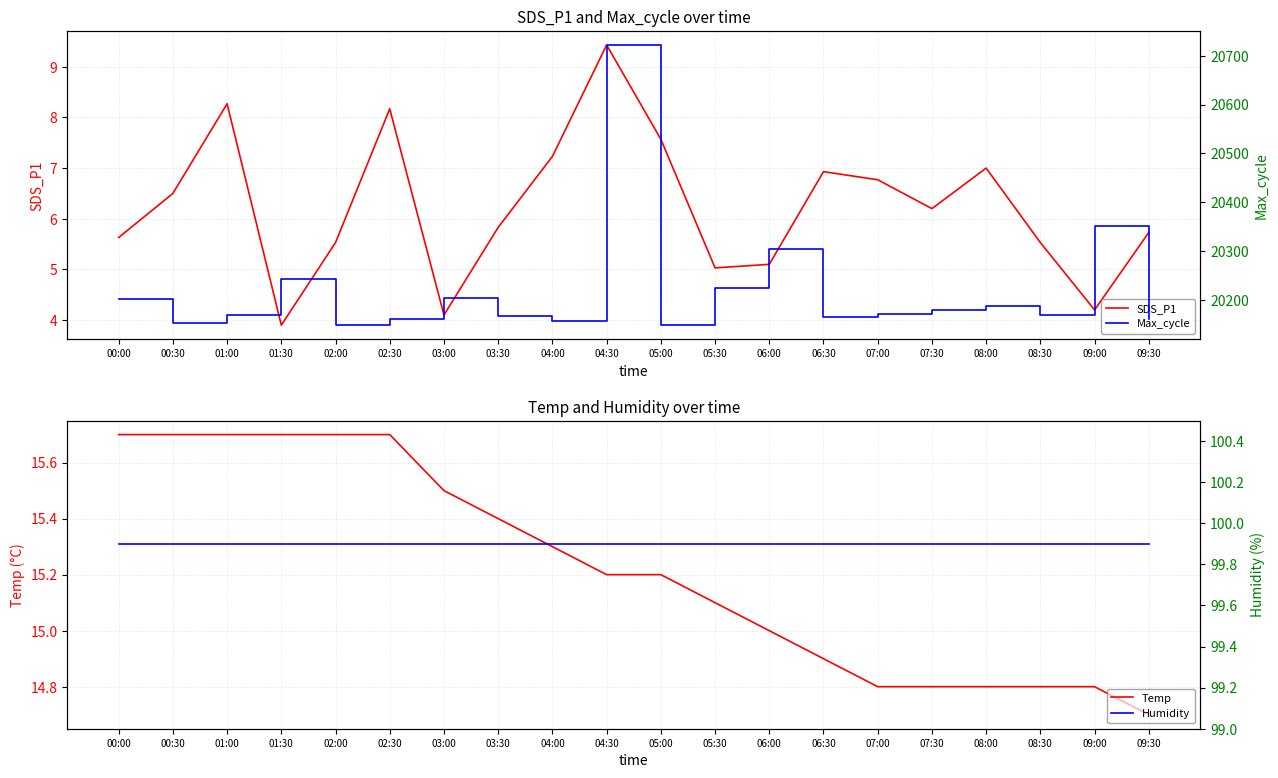

Is the value of Humidity at 00:30 greater than the value of Max_cycle at 05:30?

No